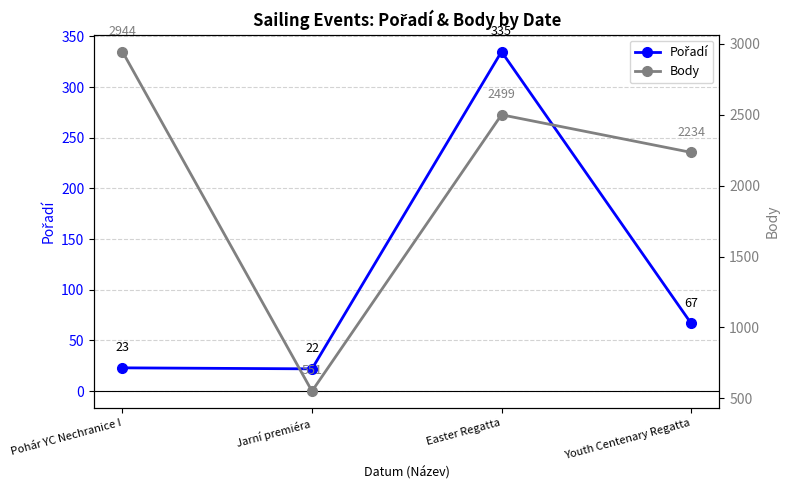

What is the difference between the maximum and minimum values in the Pořadí series?

313